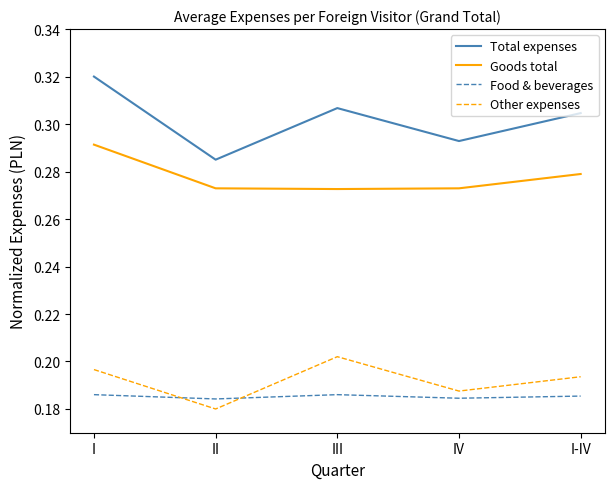

The Food & beverages series shows 0.1 at IV. True or false?

False